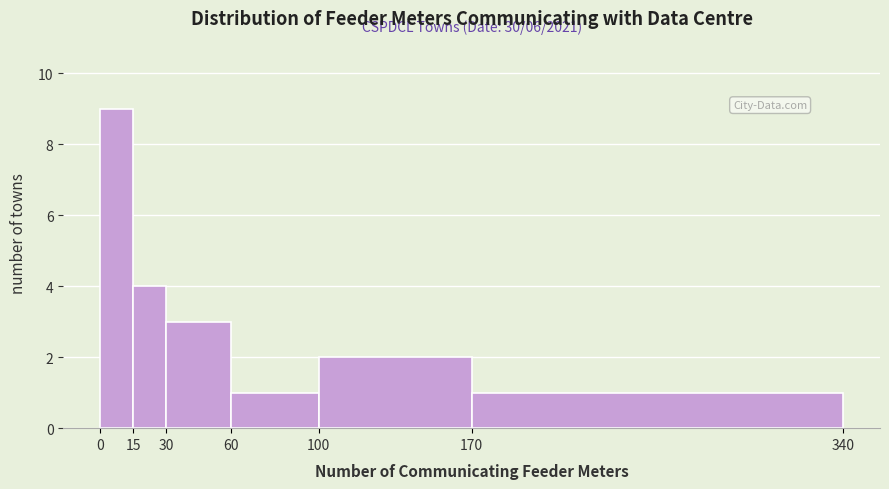

Which range on the x-axis has the tallest bar?

0 to 15